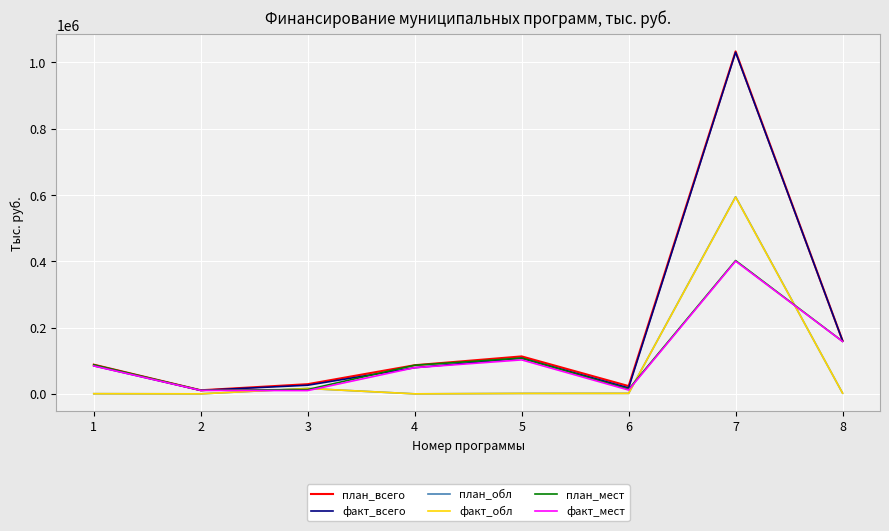

What is the highest value of the план_обл series?

594536.5